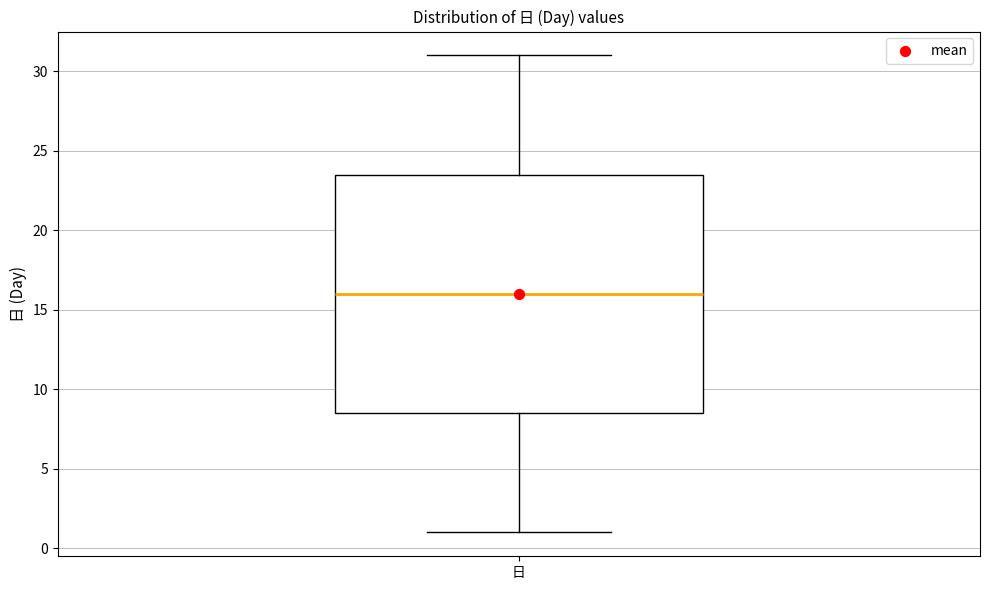

Transcribe this box plot: give where the median line is, the range the box spans, and where the two whiskers end, as read against the y-axis. The values are not printed on the chart, so give them approximately, as read against the axis.

median 16.0, box 8.5 to 23.5, whiskers 1.0 to 31.0